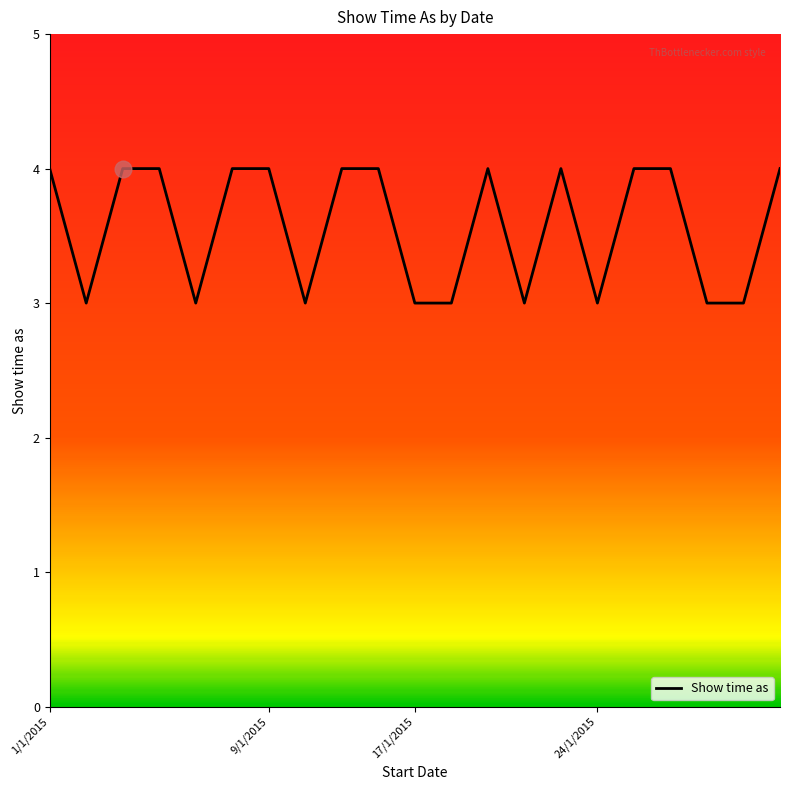

What is the greatest value displayed?

4